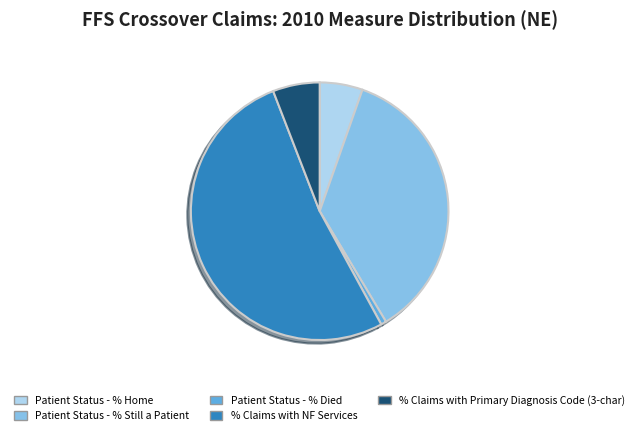

True or false: Patient Status - % Home accounts for 17% of the total.

False